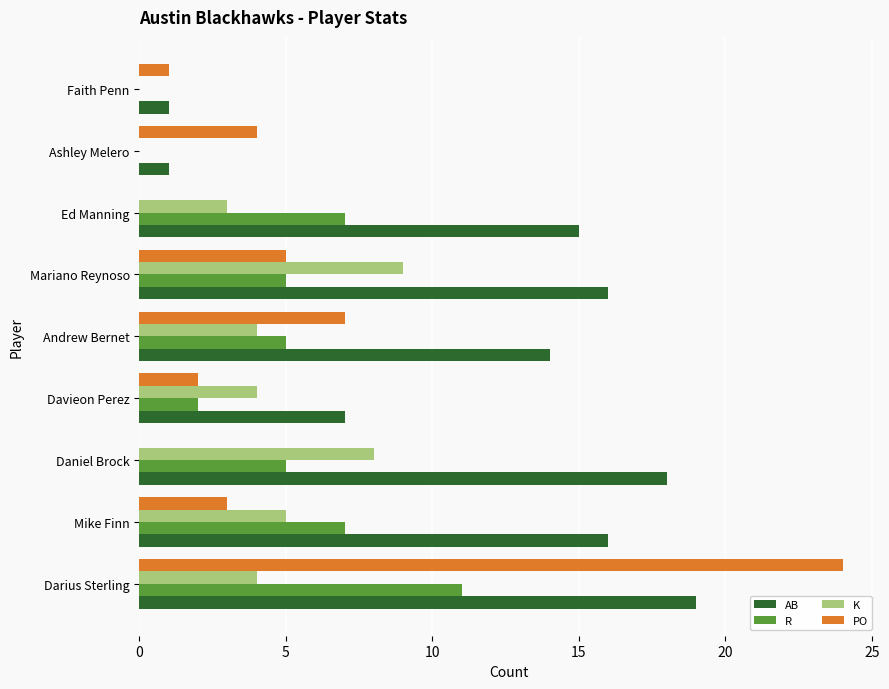

Is it true that PO equals 2 at Ashley Melero?

False